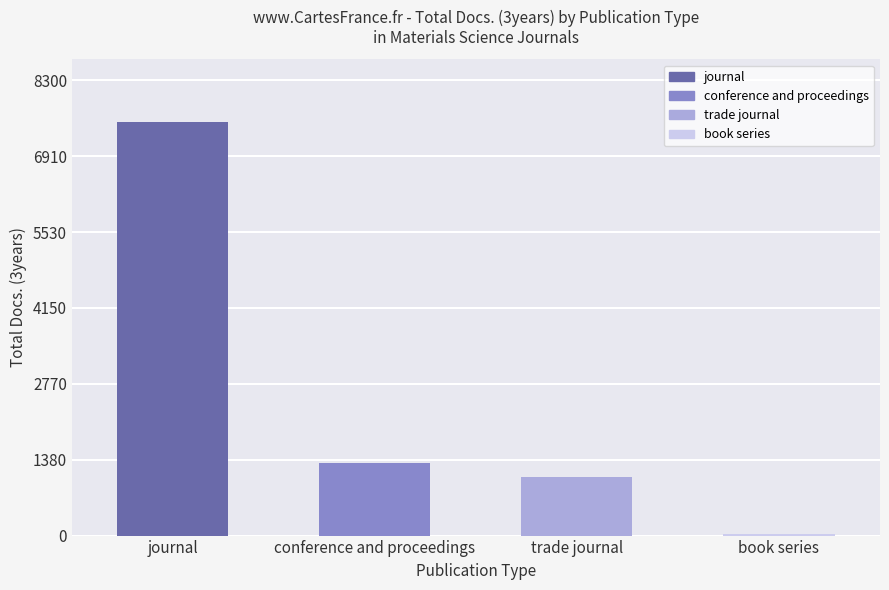

What is the label of the 1st bar from the left?

journal